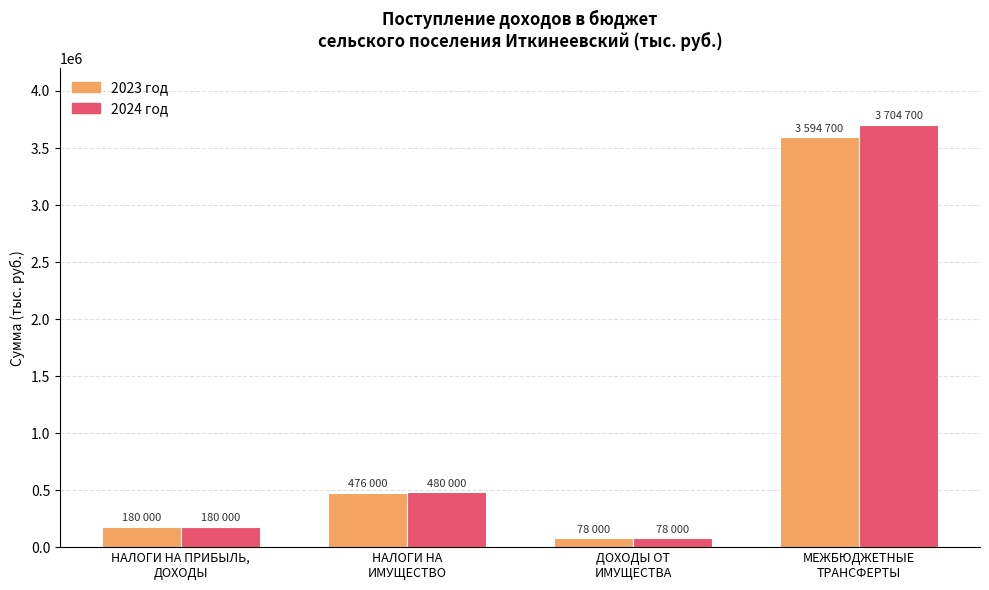

What is the label of the 1st bar from the right?

МЕЖБЮДЖЕТНЫЕ
ТРАНСФЕРТЫ